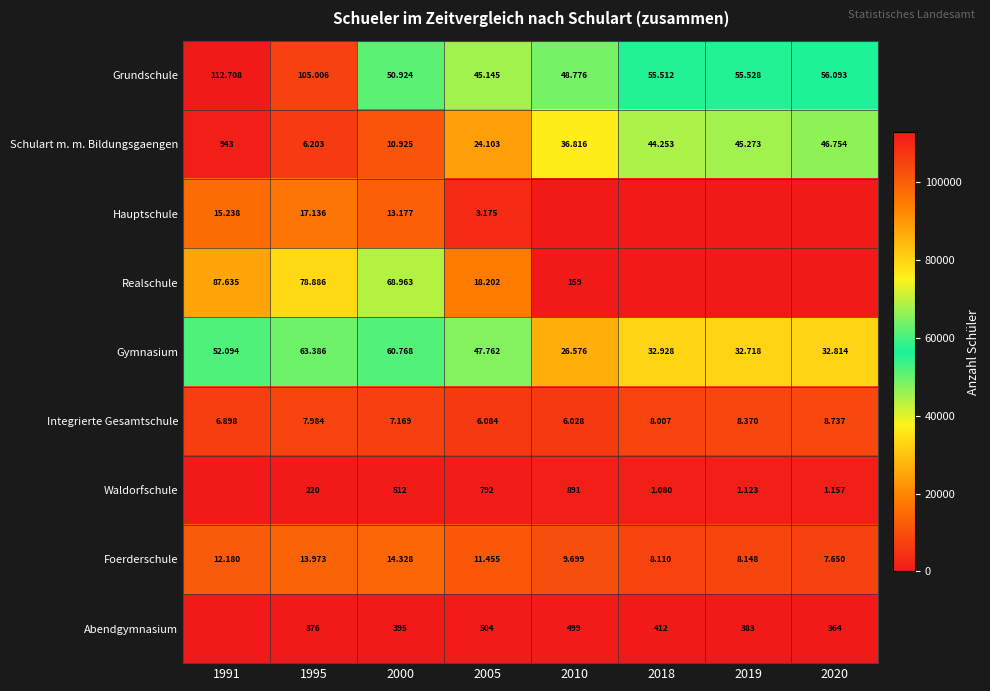

Is the value of Realschule at 2005 greater than the value of Integrierte Gesamtschule at 2000?

Yes